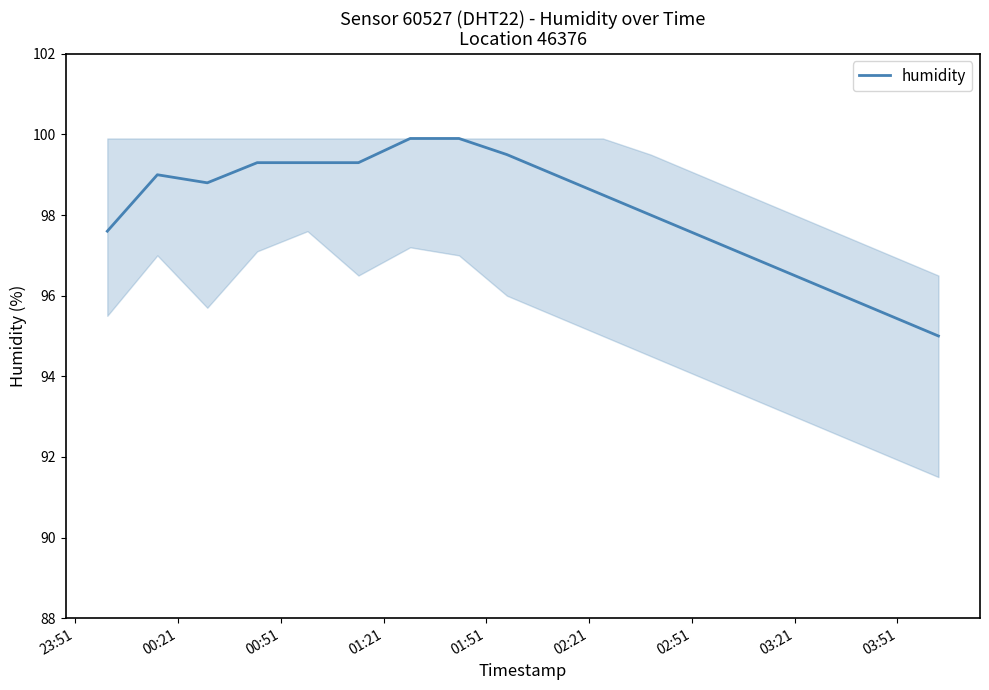

What is the minimum value shown in the chart?

95.0